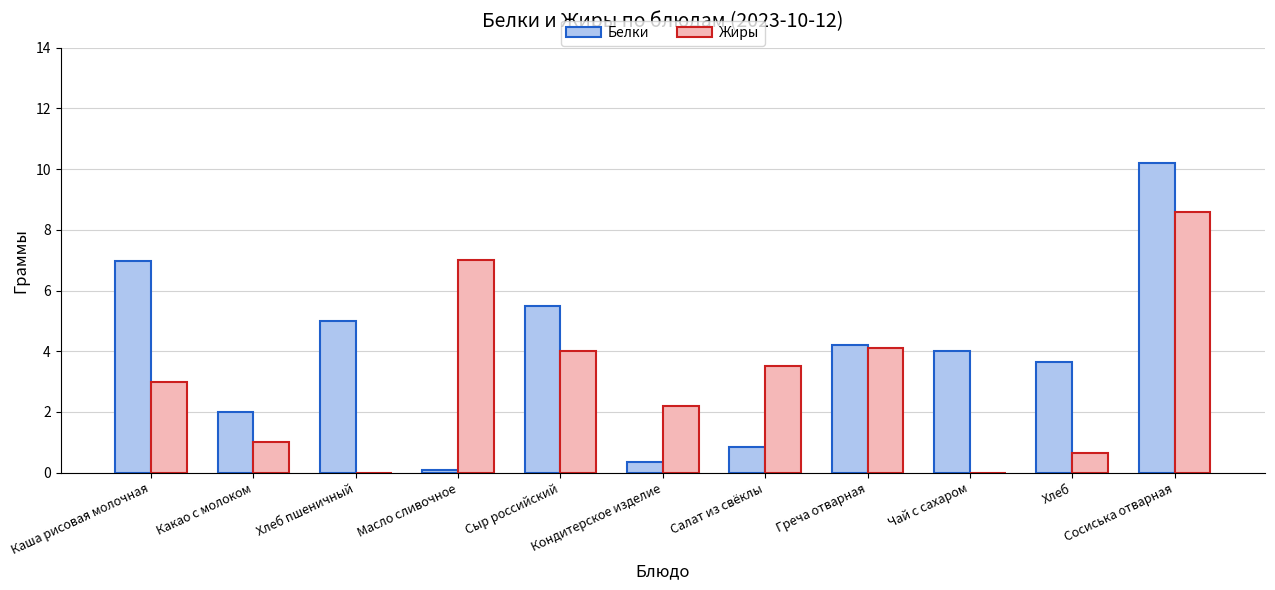

Which series has the largest total across all categories?

Белки